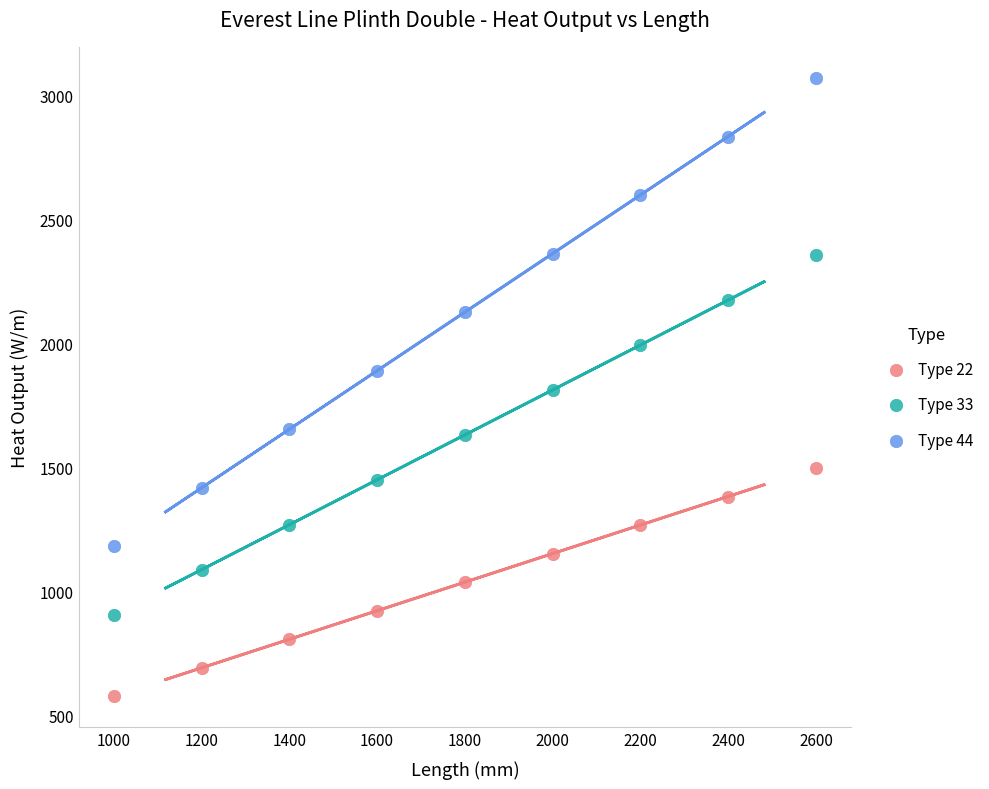

Which series reaches the maximum Y coordinate?

Type 44